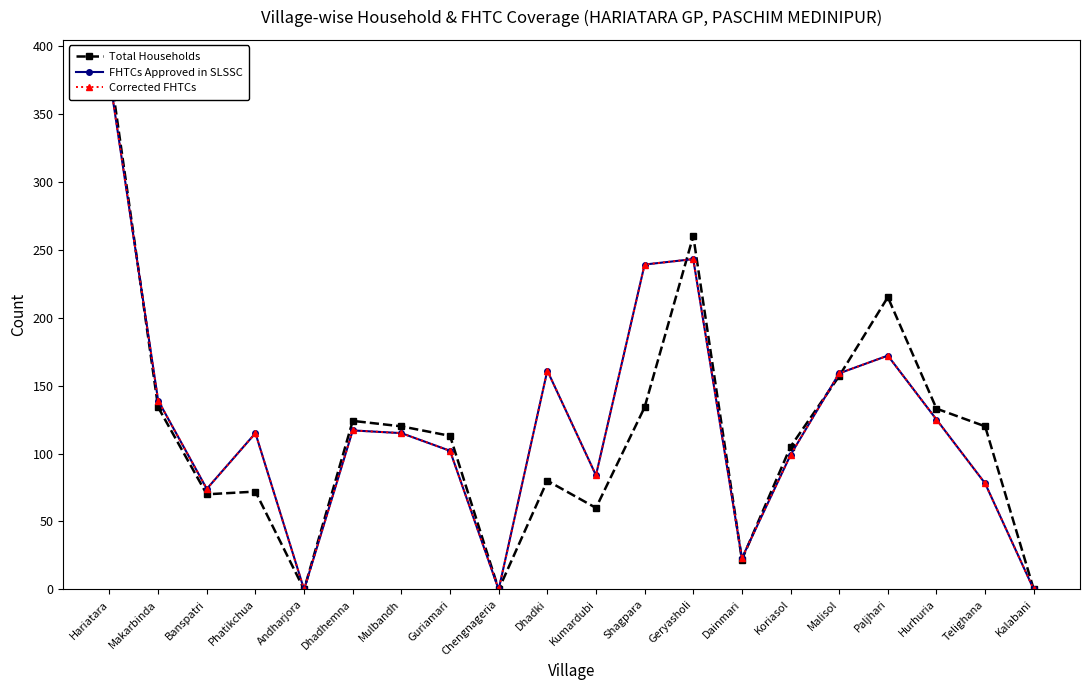

At which label is FHTCs Approved in SLSSC closest to 188?

Paljhari